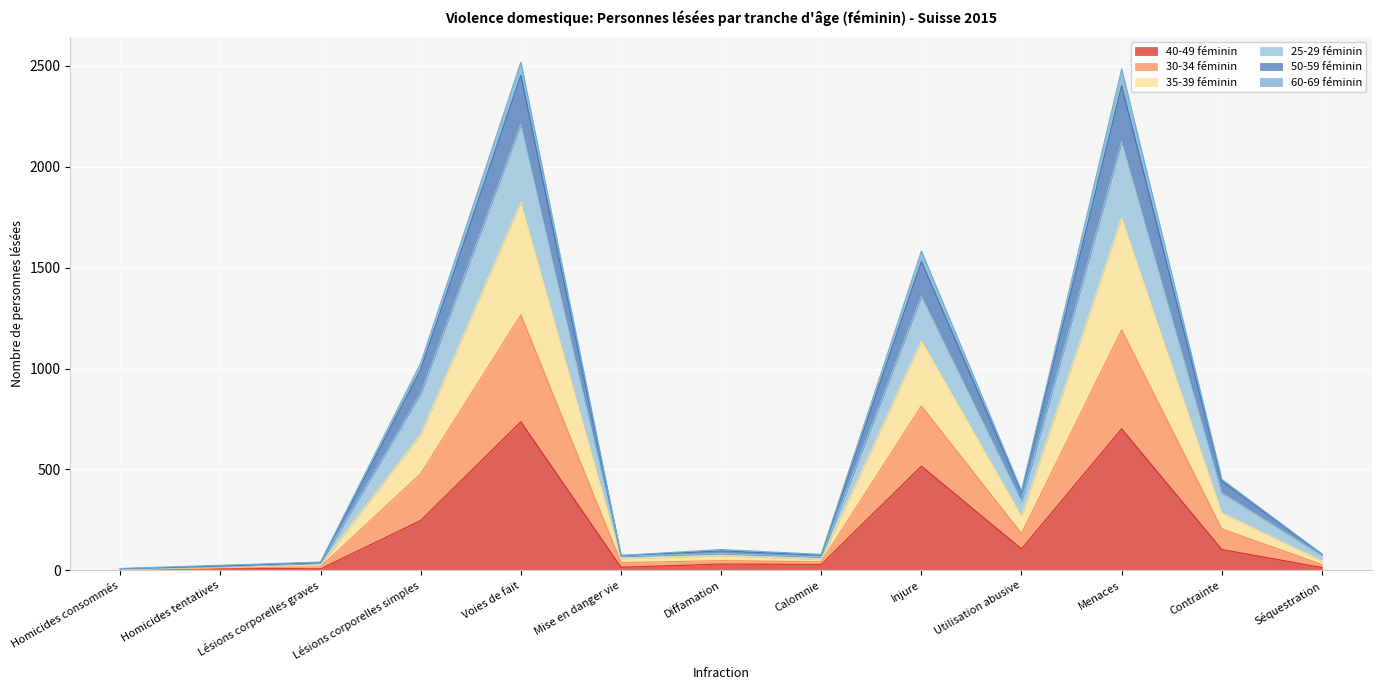

At which label does 40-49 féminin first exceed 31?

Lésions corporelles simples